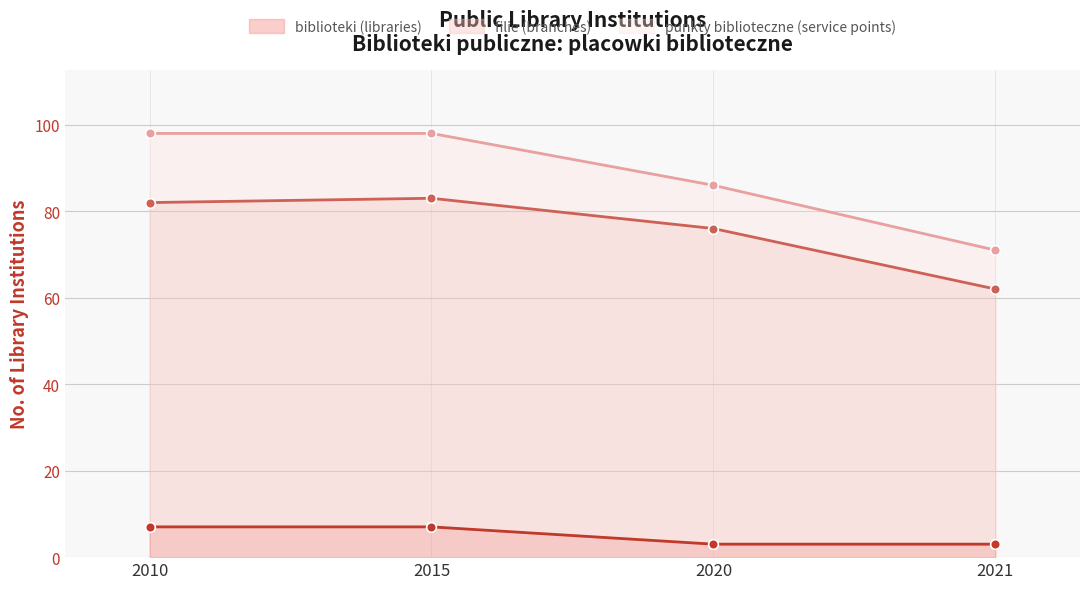

What is the highest value of the biblioteki (libraries) series?

7